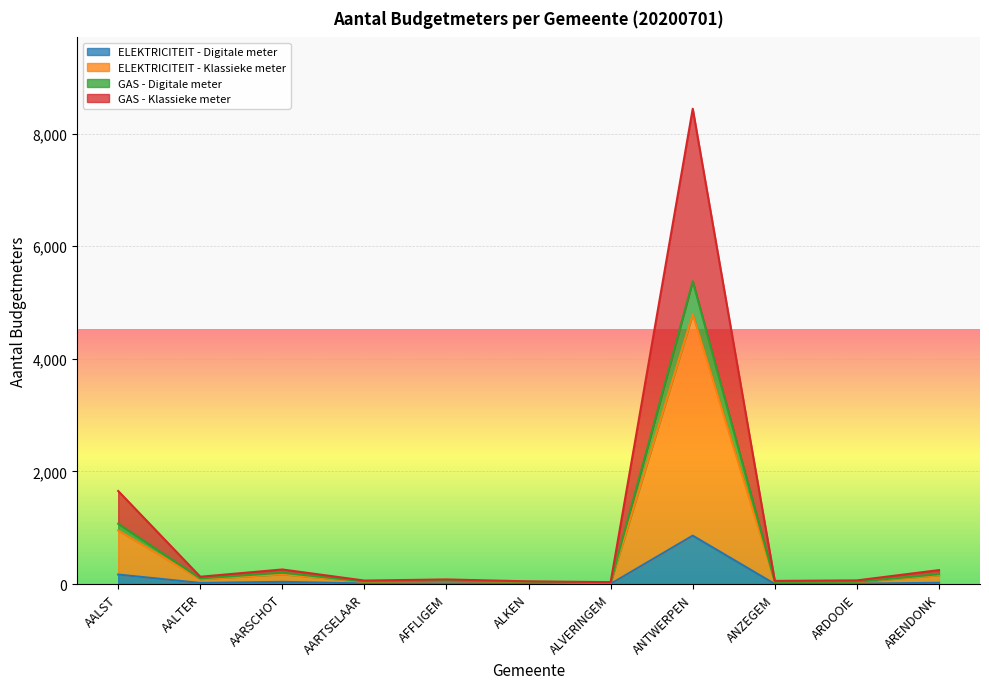

At which category is the sum across all series the highest?

ANTWERPEN